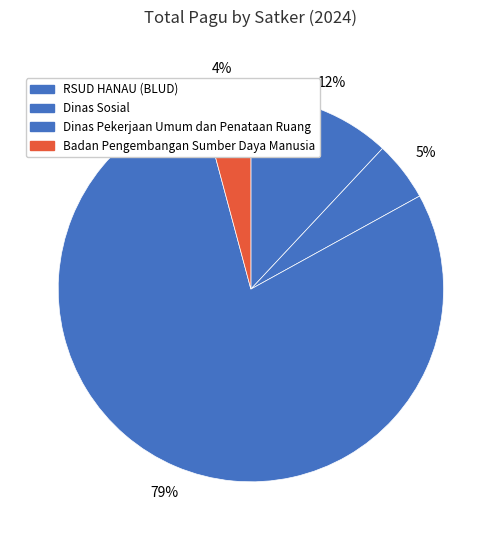

How many segments does this pie chart have?

4